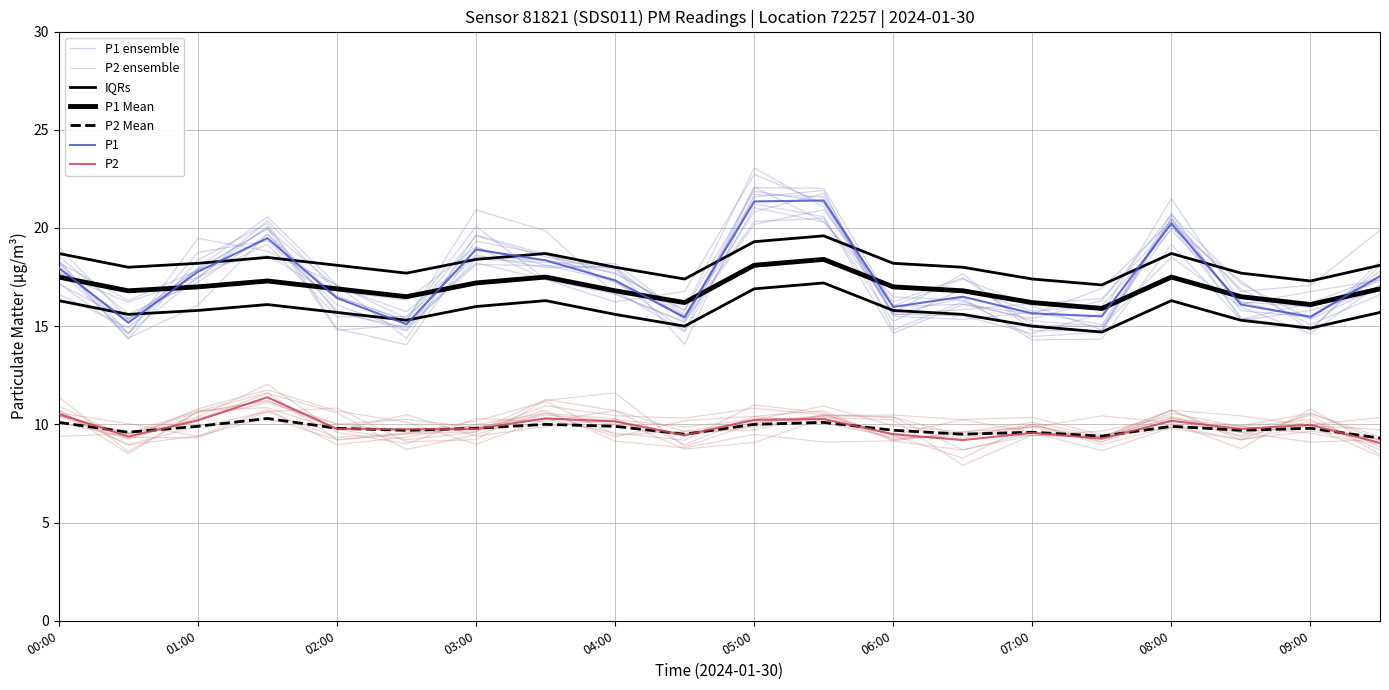

Between 00:30 and 06:30, which series saw the biggest shift?

P1